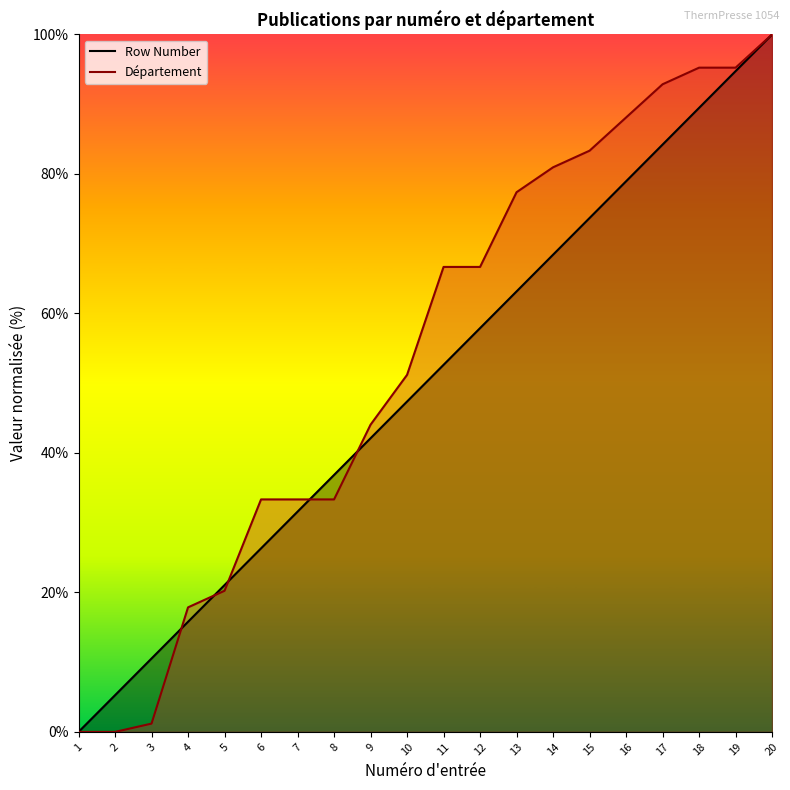

What is the value of the Row Number (line) point at the 9th from the left?

42.1